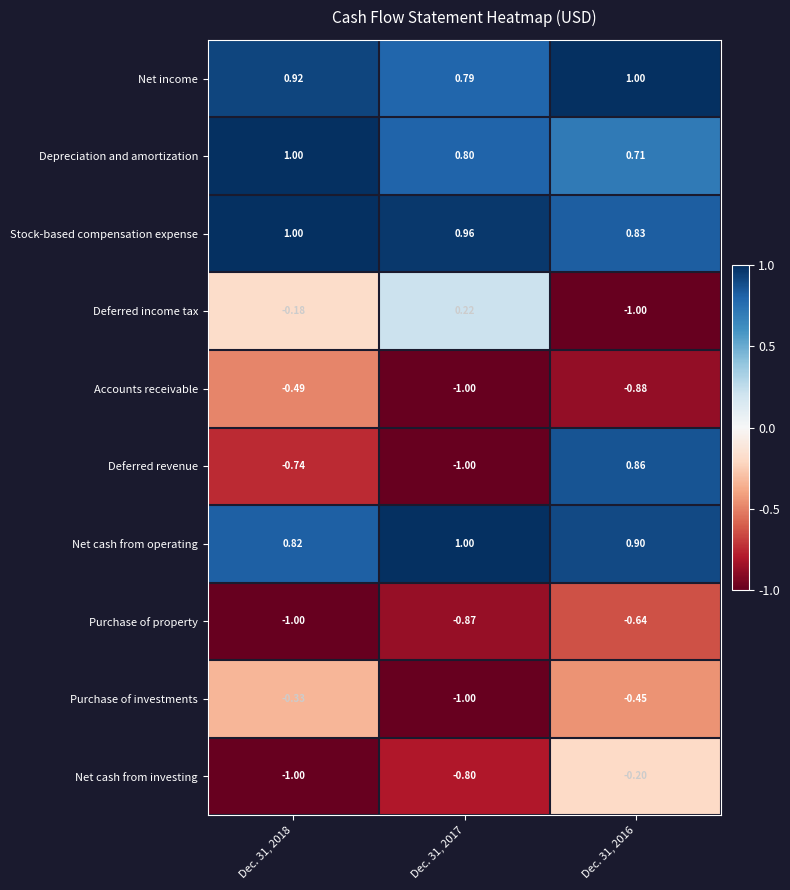

Is the value of Purchase of investments at Dec. 31, 2018 greater than the value of Purchase of property at Dec. 31, 2016?

Yes